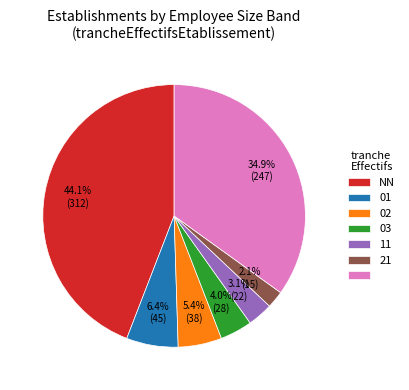

Is there a majority slice in this chart?

No